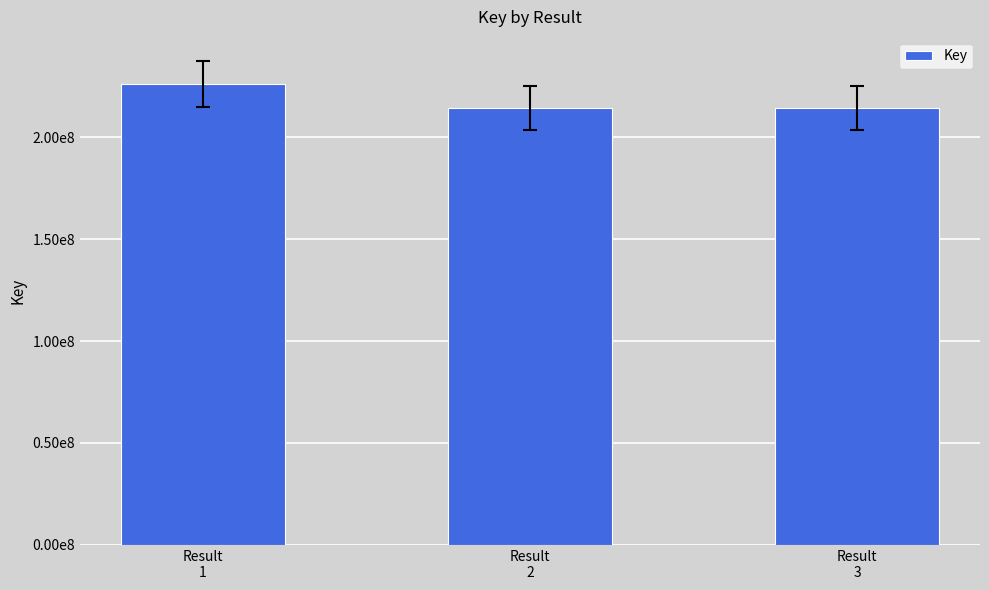

What is the sum of the values at Result
3 and Result
2?

428810894